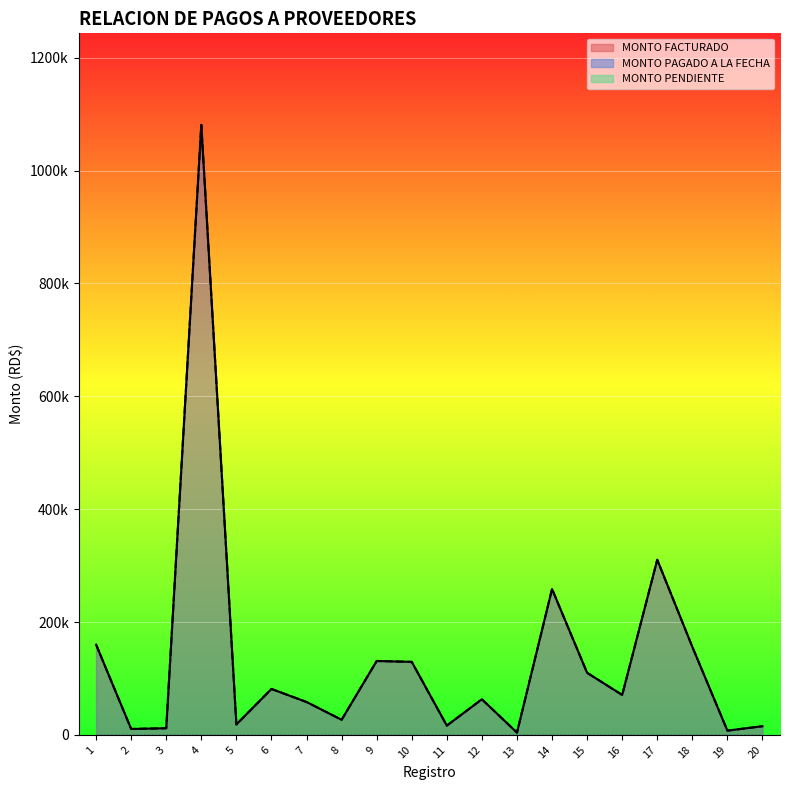

Reading left to right, what are all the values shown in this chart?

MONTO FACTURADO: 1=160000.0	2=10499.6	3=11800.0	4=1081075.8	5=18575.1	6=81420.0	7=58344.6	8=26780.3	9=130954.4	10=129430.0	11=16520.0	12=63130.0	13=4130.0	14=258489.6	15=110037.4	16=70800.0	17=310340.0	18=156000.0	19=7566.7	20=15384.9
MONTO PAGADO A LA FECHA: 1=160000.0	2=10499.6	3=11800.0	4=1081075.8	5=18575.1	6=81420.0	7=58344.6	8=26780.3	9=130954.4	10=129430.0	11=16520.0	12=63130.0	13=4130.0	14=258489.6	15=110037.4	16=70800.0	17=310340.0	18=156000.0	19=7566.7	20=15384.9